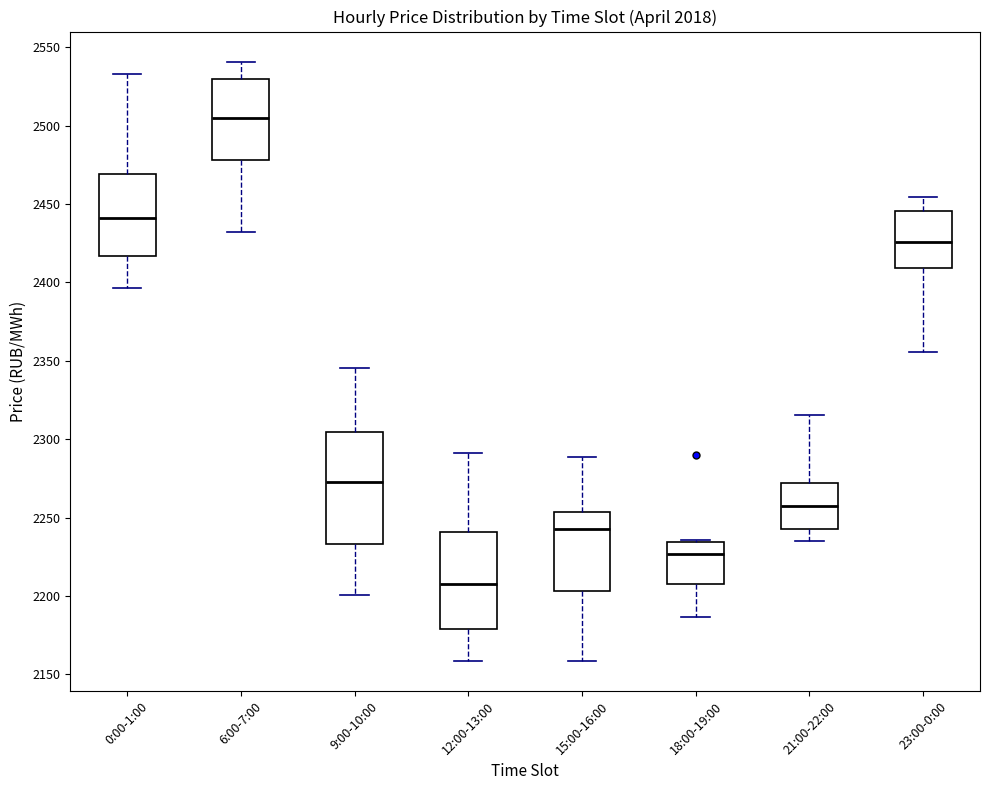

Comparing the boxes themselves (not the whiskers), which one is the tallest?

9:00-10:00